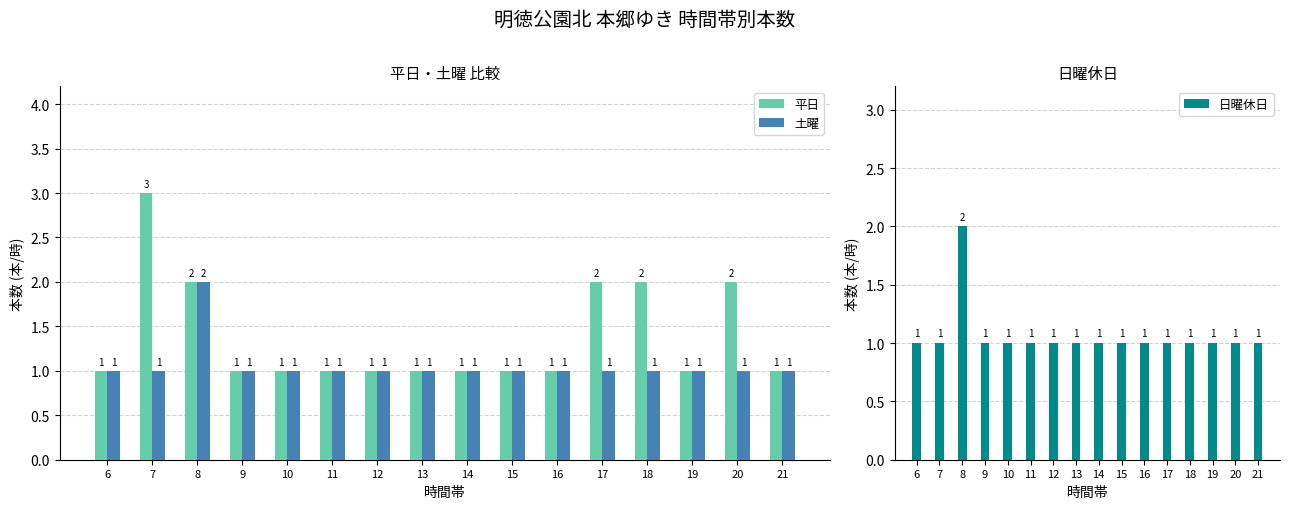

The value of 平日 at 20 is 2. True or false?

True